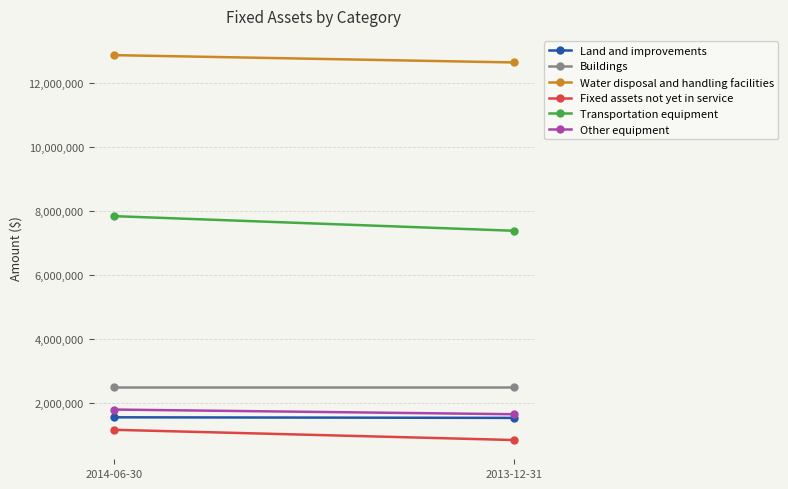

How many lines are shown in the chart?

6